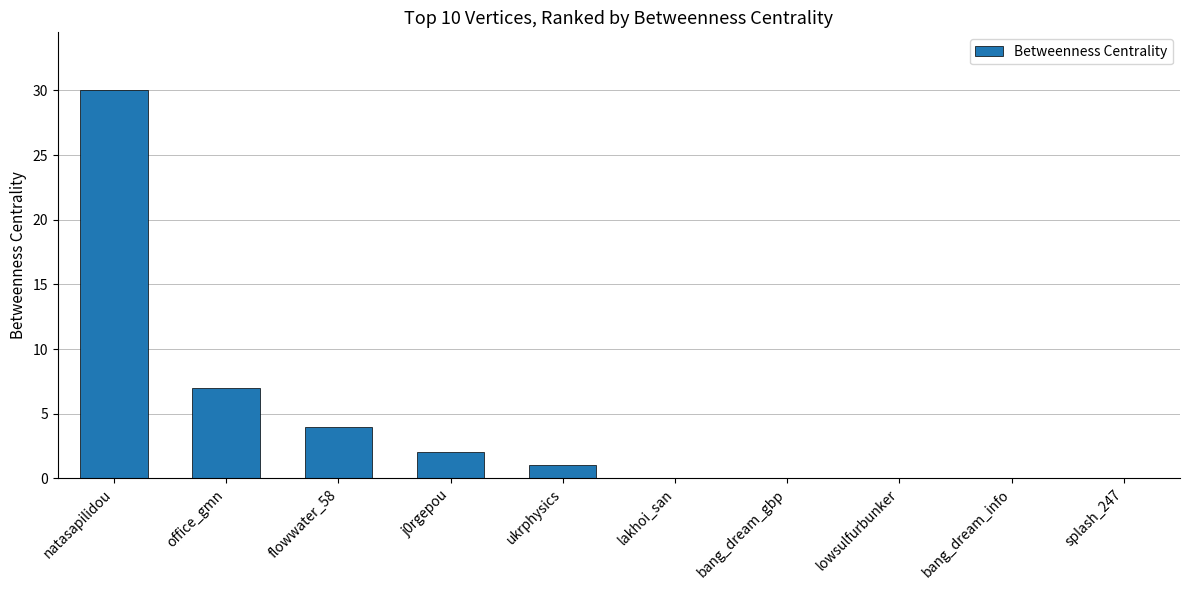

What is the change in value from j0rgepou to bang_dream_info?

-2